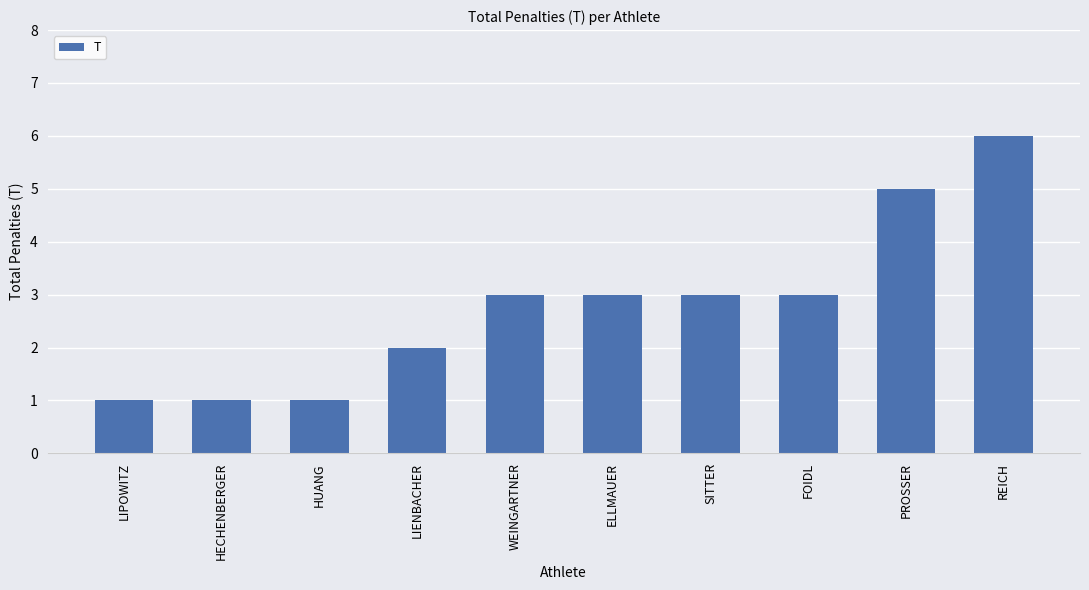

How many bars are there in total?

10